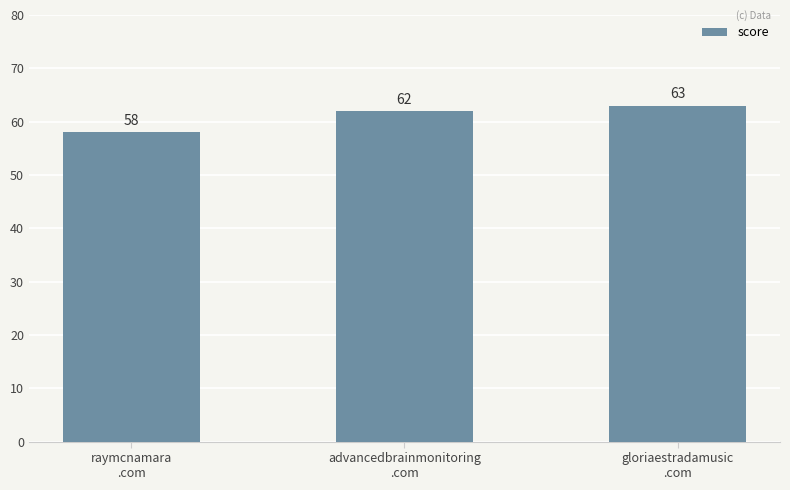

How many distinct data groups are displayed?

1